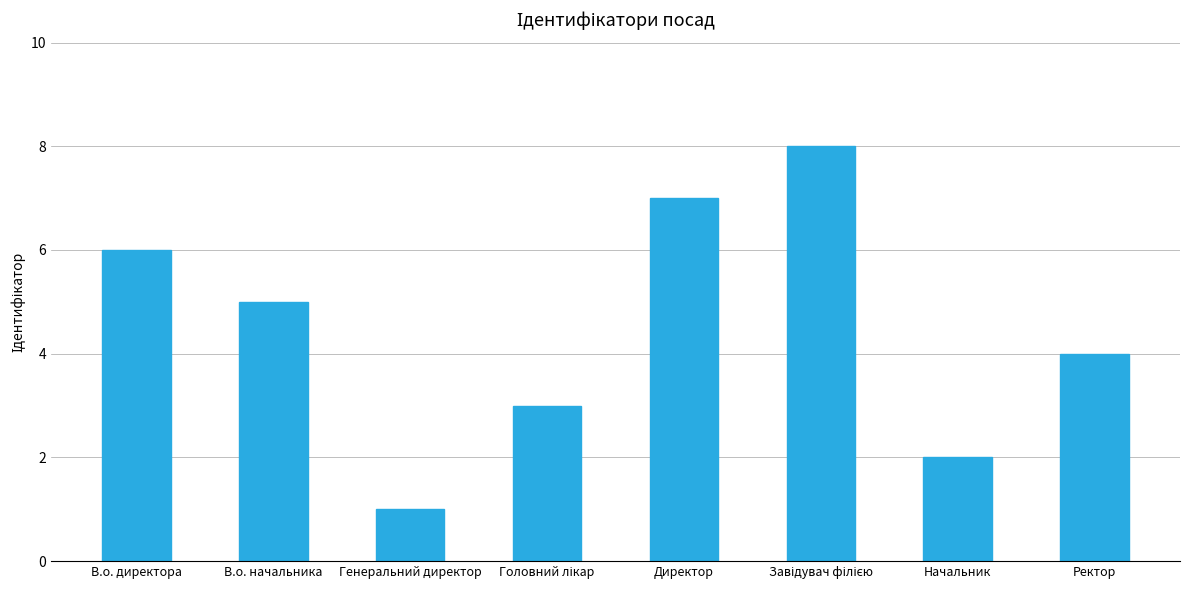

How many distinct data groups are displayed?

1